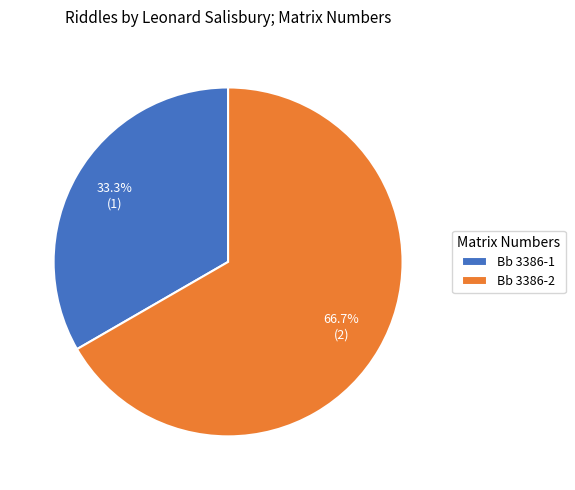

Is it true that Bb 3386-2 is 59% of the pie?

False